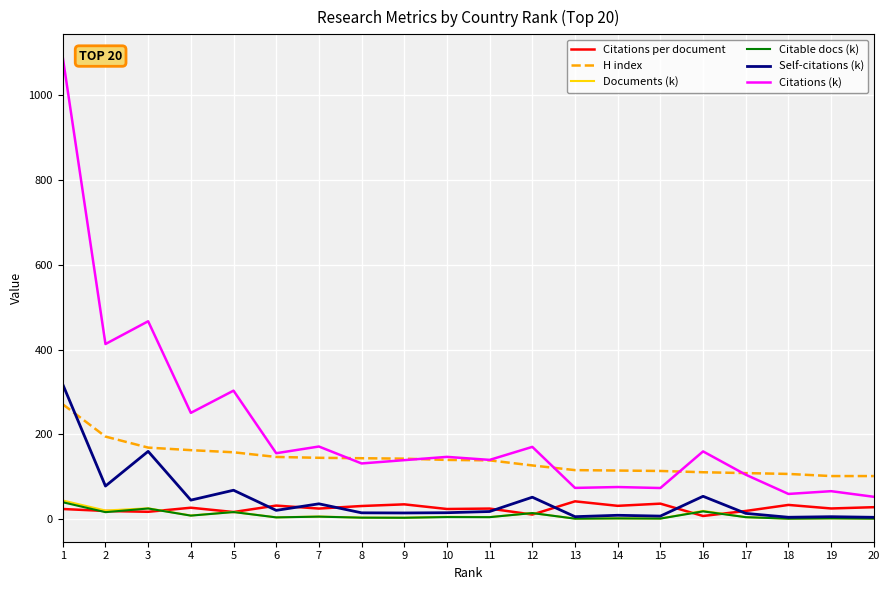

True or false: H index and Citations per document cross at least once.

False